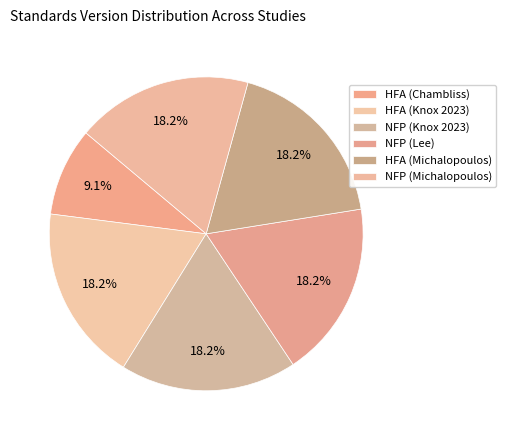

How many slices are in this pie chart?

6